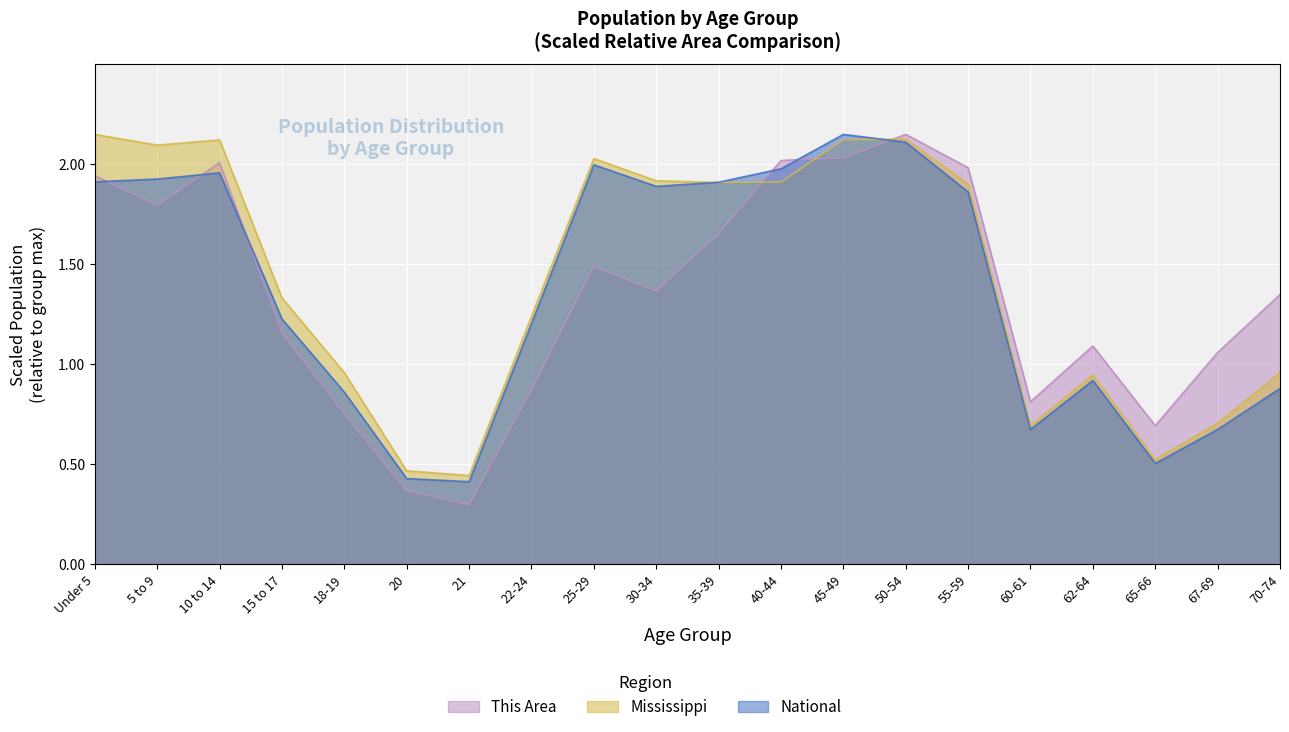

At which label is This Area closest to 1?

67-69